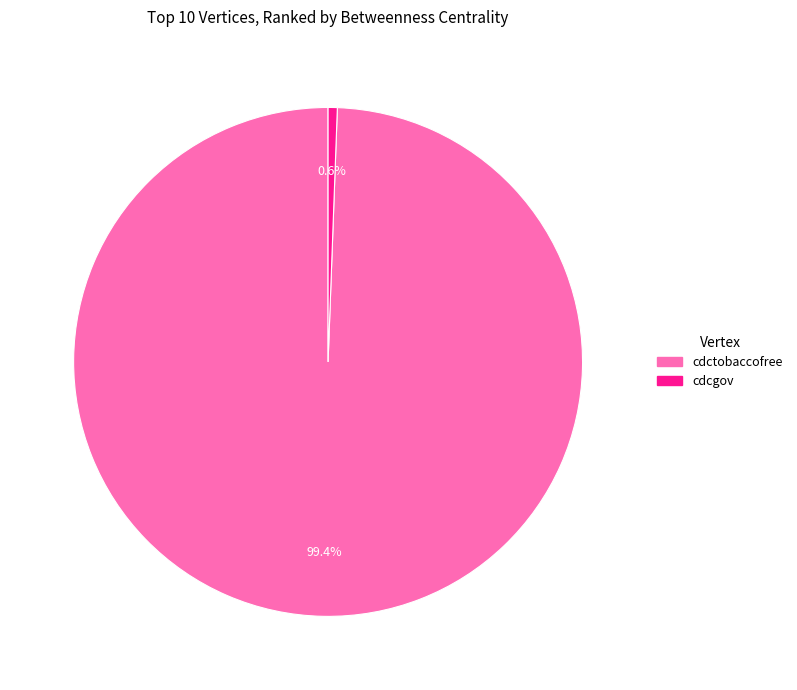

Is there any slice that represents more than half of the pie?

Yes